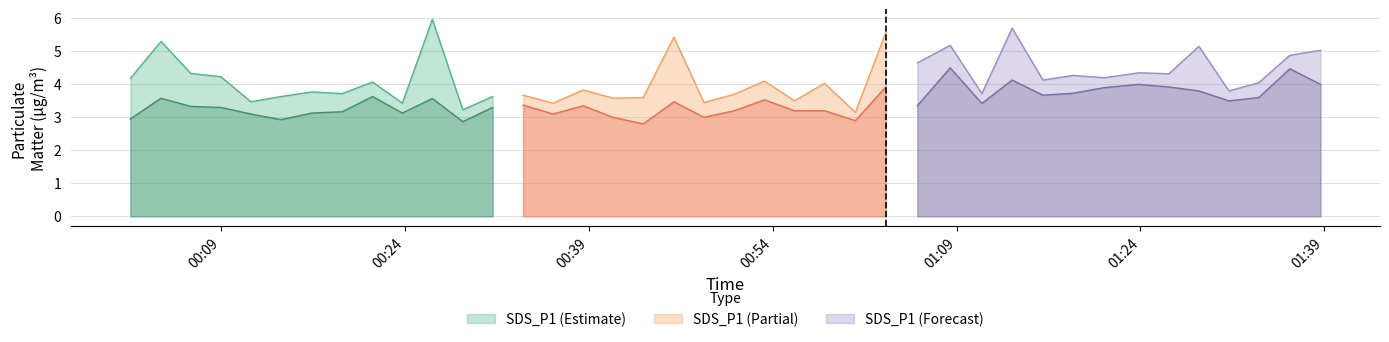

What is the maximum value for SDS_P1 (Estimate)?

6.0